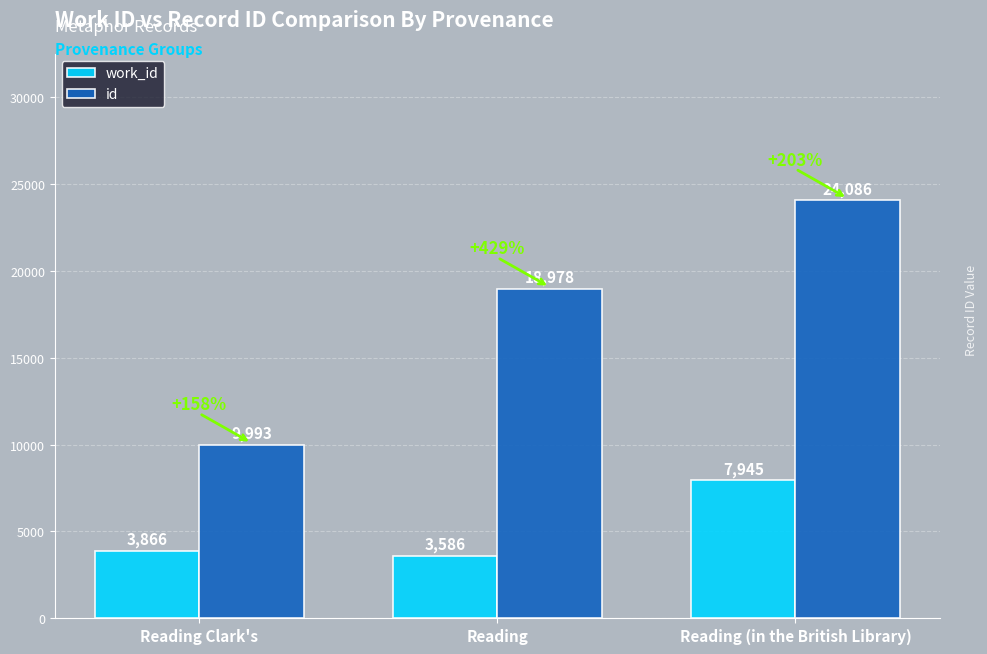

Are the bars horizontal?

No